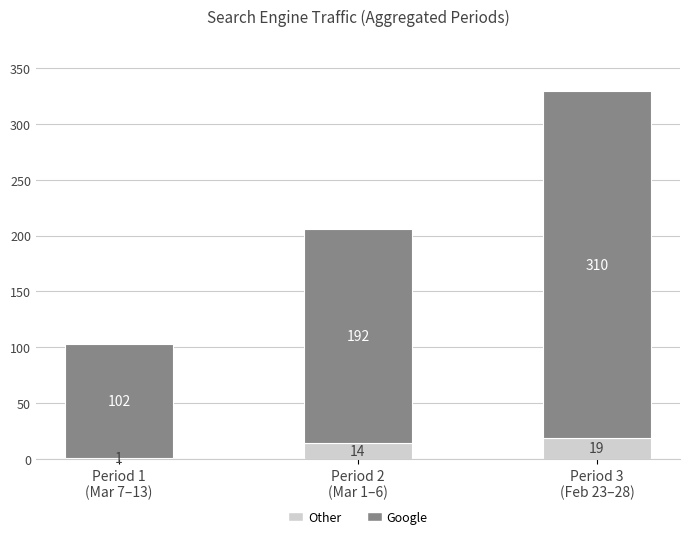

At which label does Other reach its peak?

Period 3
(Feb 23–28)